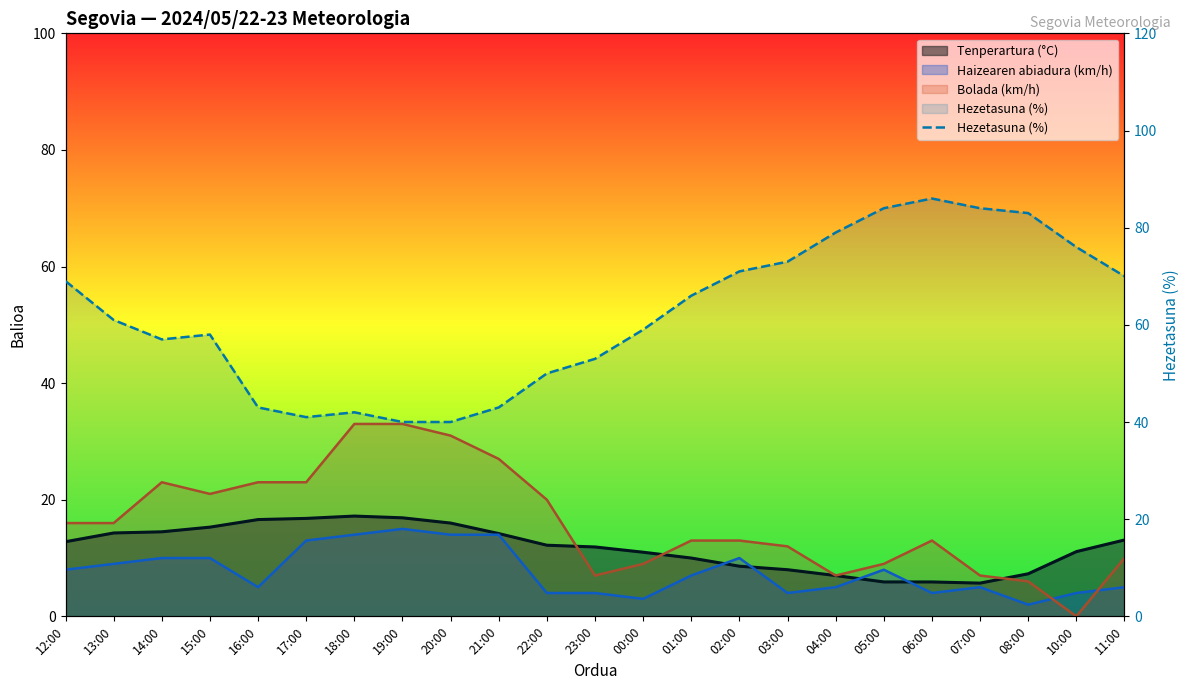

What is the difference between the maximum and minimum values?

46